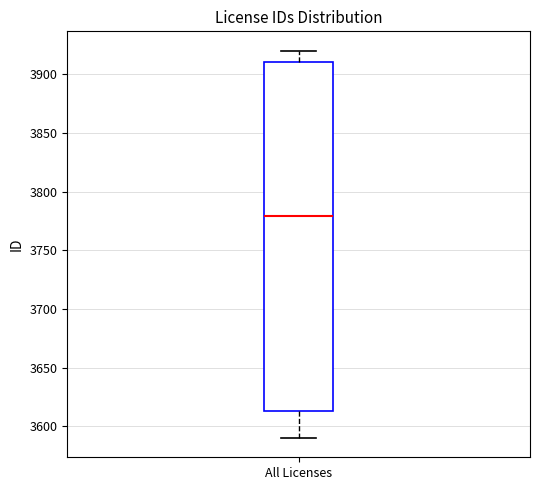

Read this box plot against the y-axis: the position of the median line, the range covered by the box, and the ends of both whiskers. The values are not printed on the chart, so give them approximately, as read against the axis.

median 3780, box 3615 to 3910, whiskers 3590 to 3920